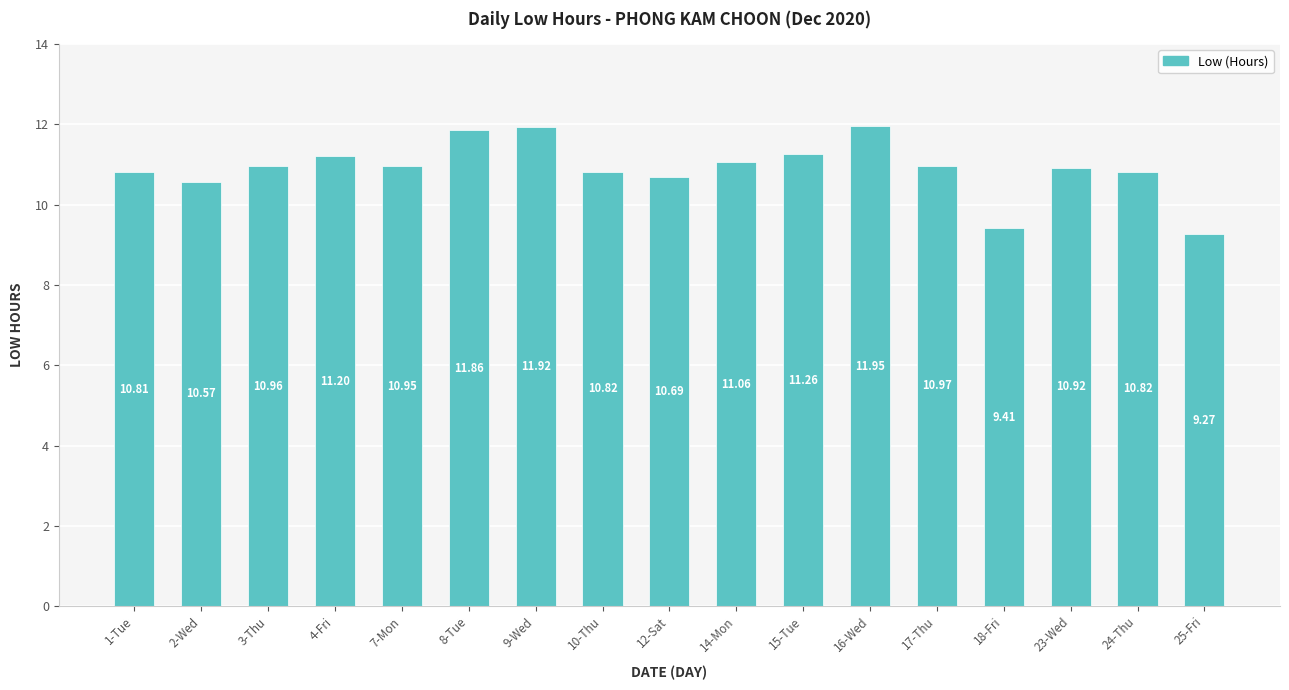

What is the average value?

10.9